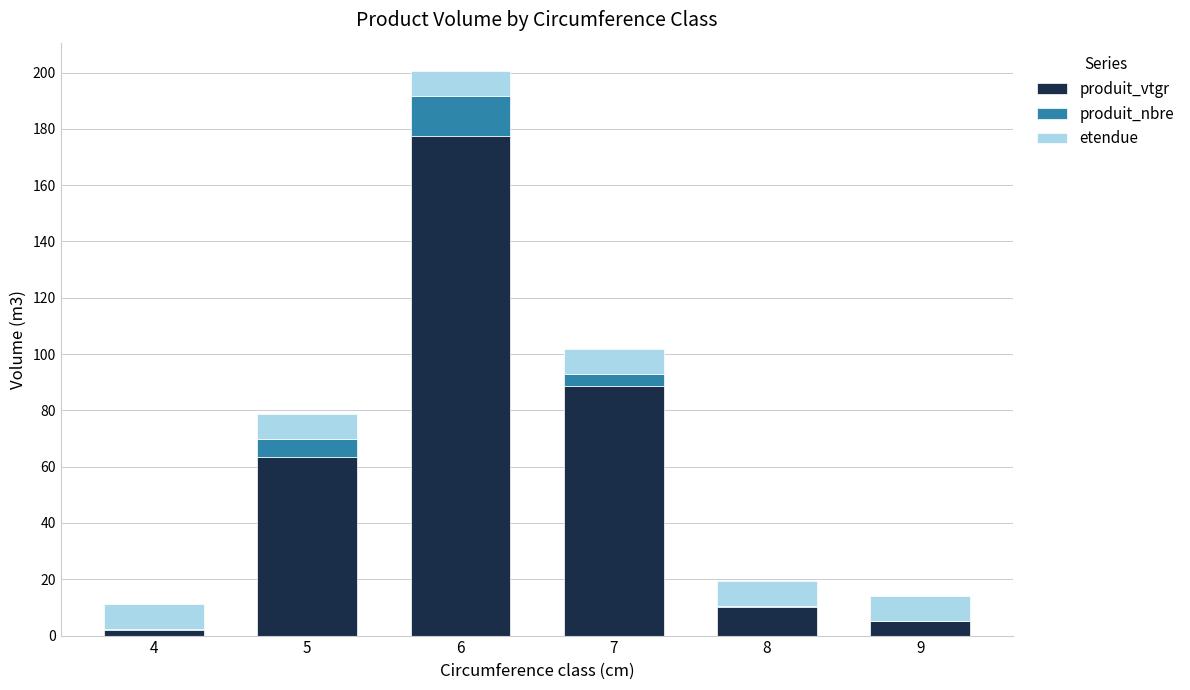

Reading right to left, list the values for the produit_vtgr series.

9=5.2	8=10.1	7=88.5	6=177.5	5=63.4	4=2.0